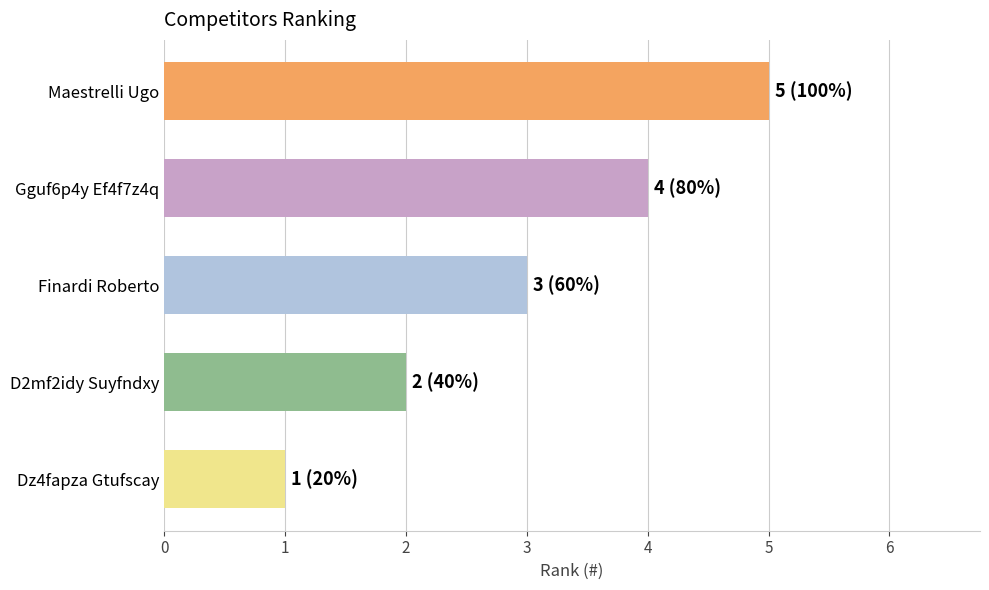

How many values are between 2 and 4?

3